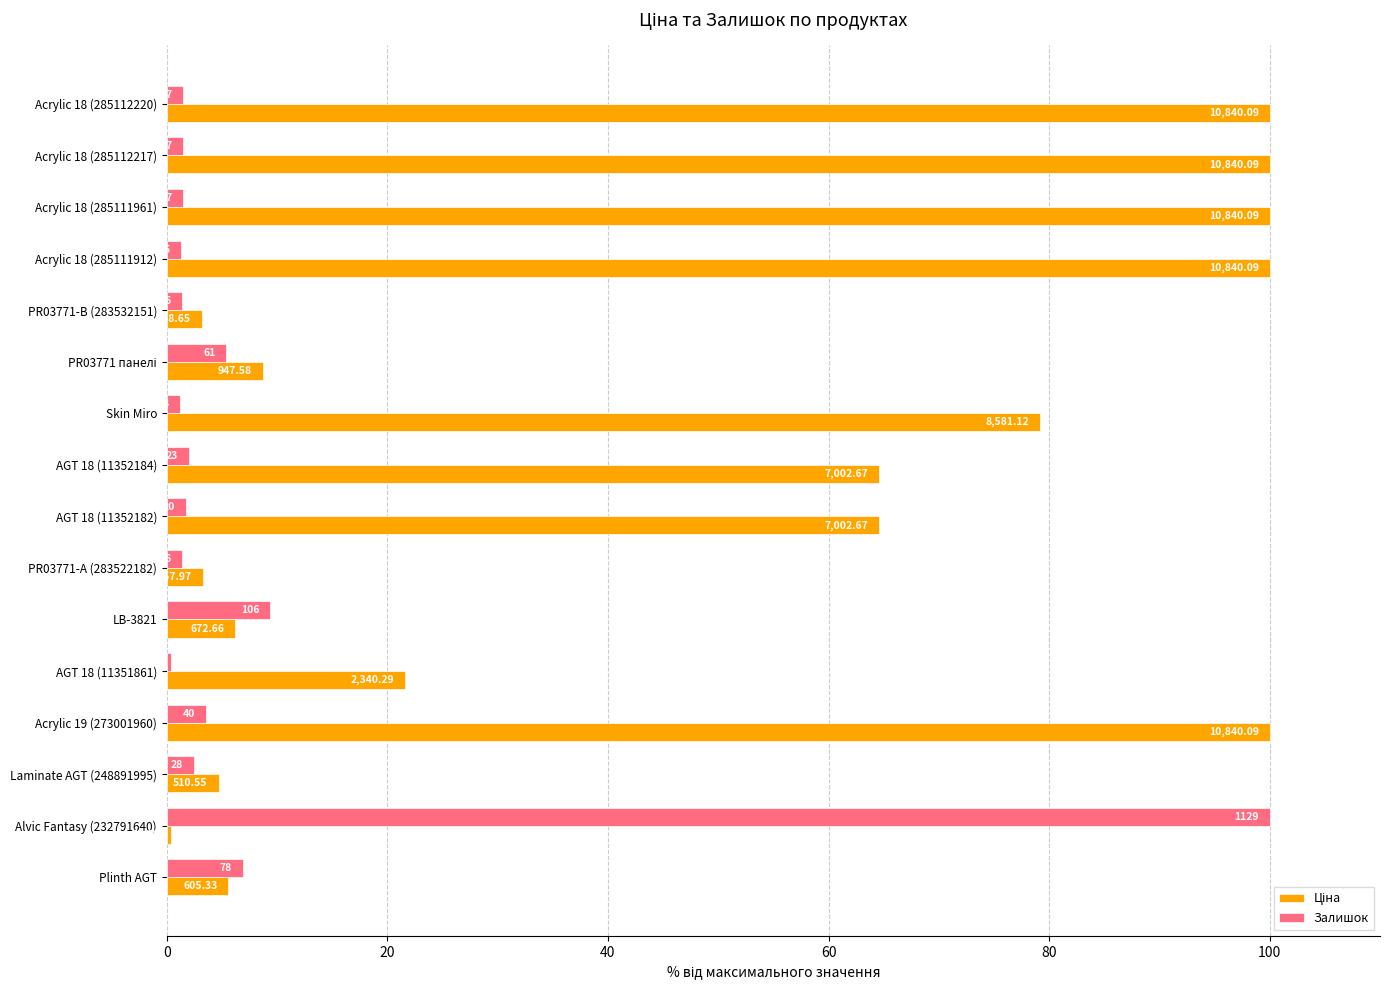

How many bars are there in each group?

2